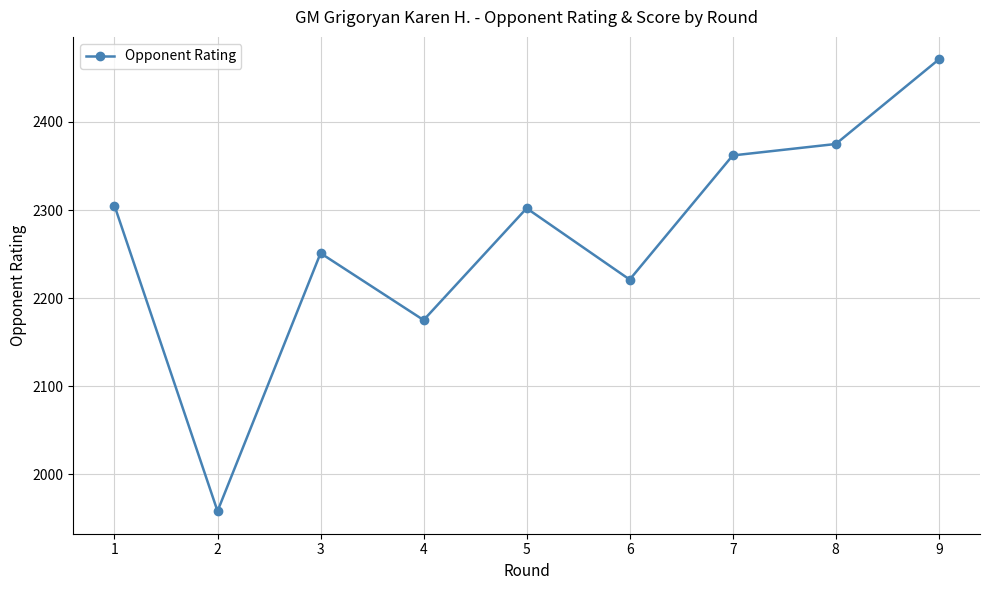

The value at 2 is 1958. True or false?

True